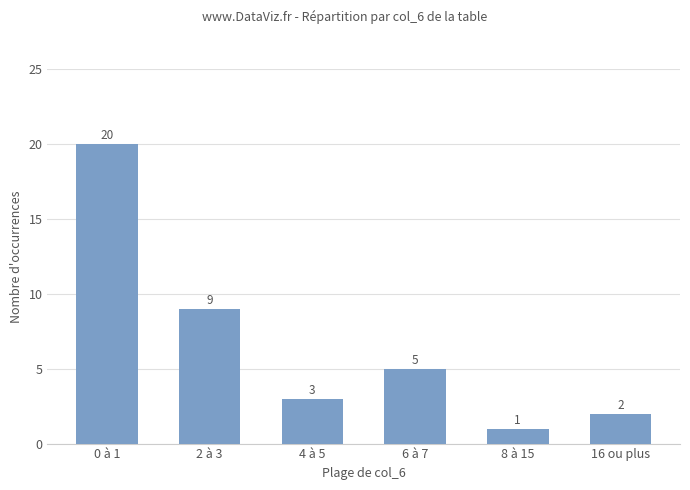

Reading right to left, list all the values displayed in this chart.

16 ou plus=2	8 à 15=1	6 à 7=5	4 à 5=3	2 à 3=9	0 à 1=20